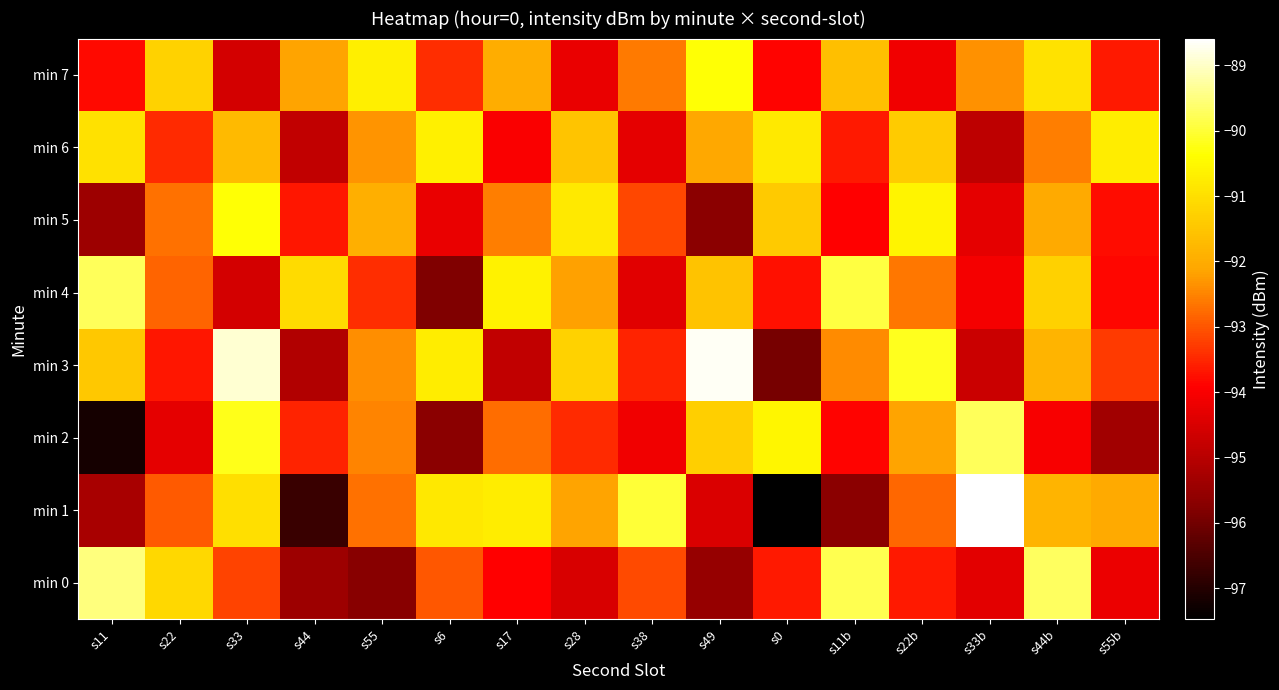

At how many categories does at least one series exceed -94?

16